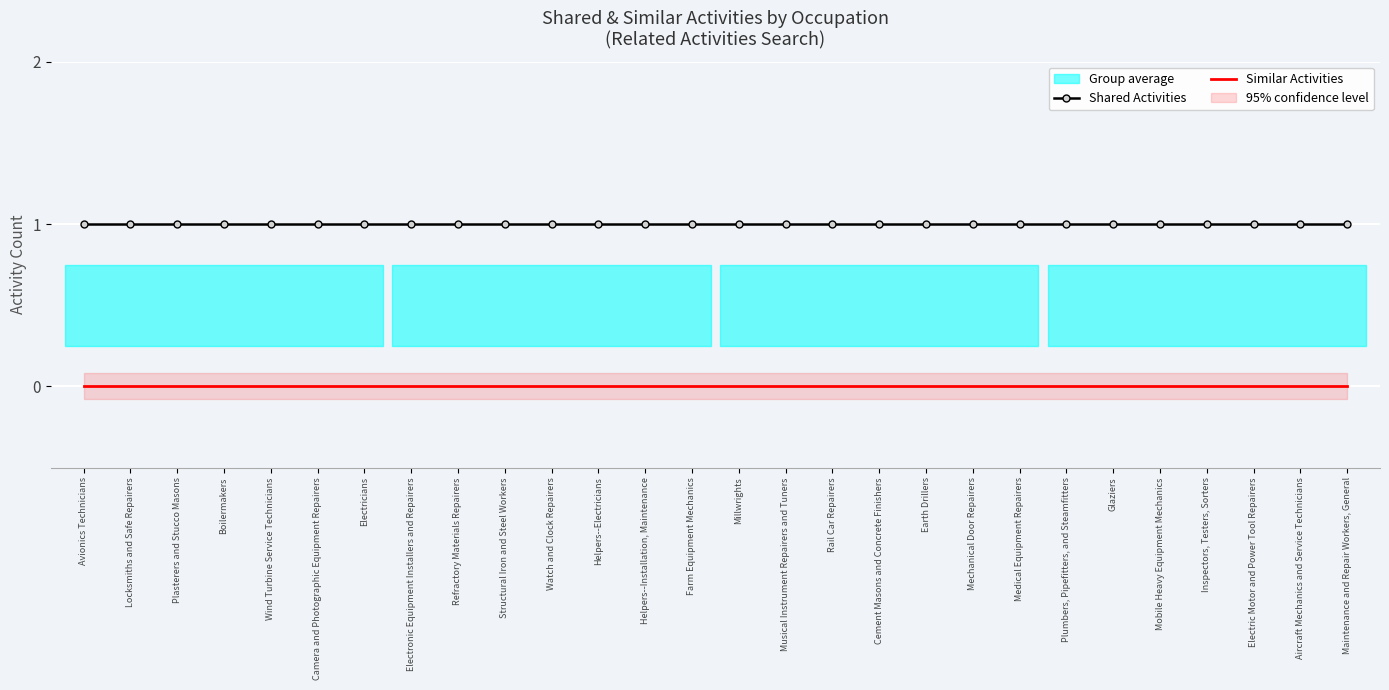

Is it true that Shared Activities equals 1 at Earth Drillers?

True